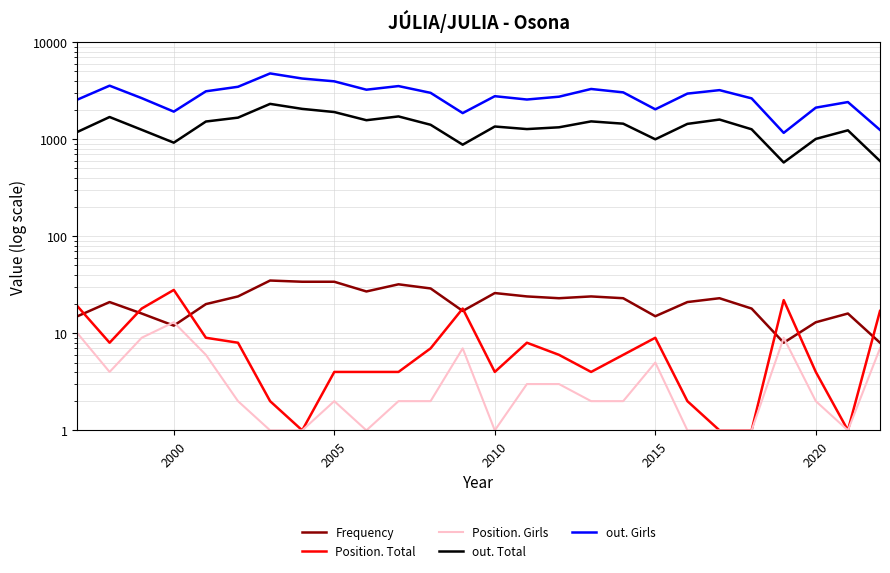

What are all the series names shown in the legend?

Frequency, Position. Total, Position. Girls, out. Total, out. Girls